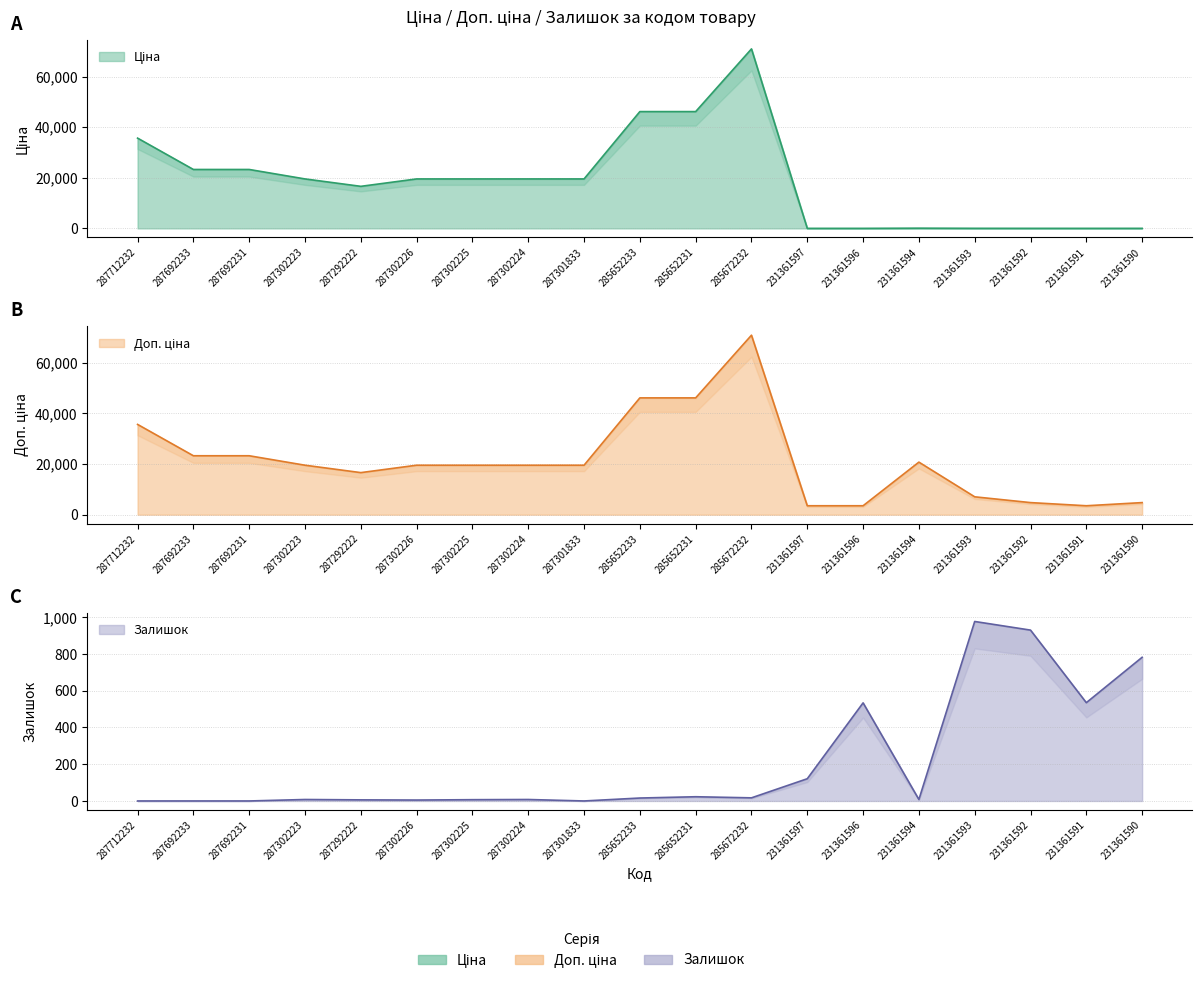

Rank the series by their maximum value, from highest to lowest.

Ціна, Доп. ціна, Залишок